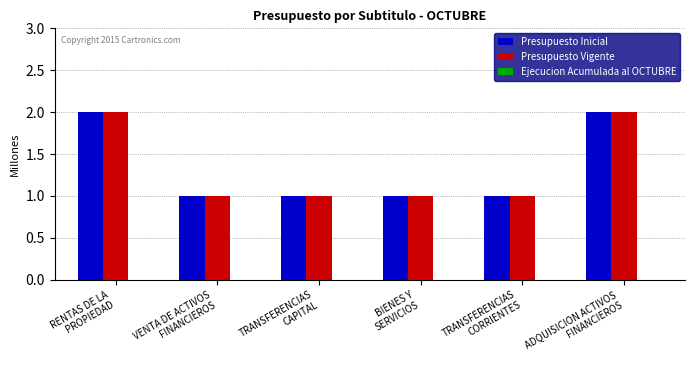

What is the sum of all Presupuesto Vigente values?

8